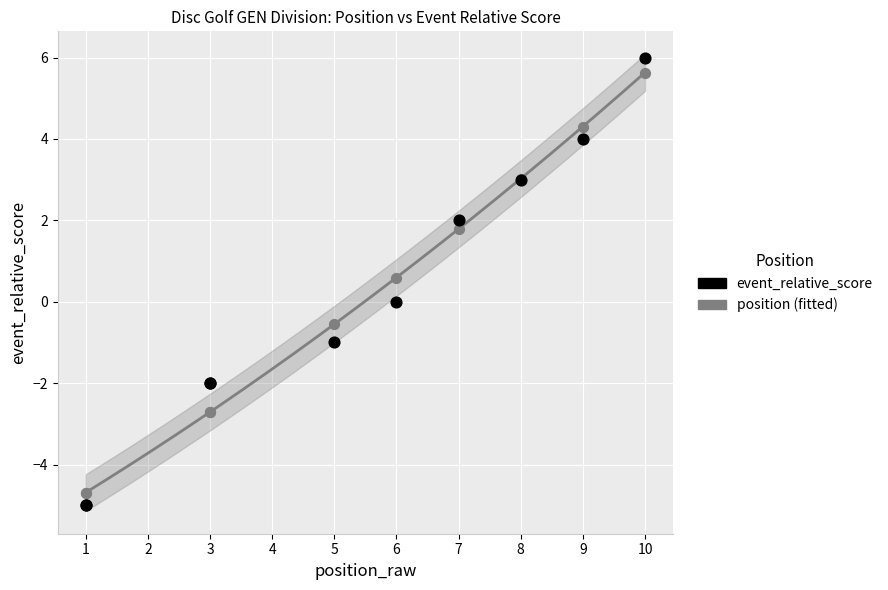

Which series has the largest Y range (max minus min)?

event_relative_score